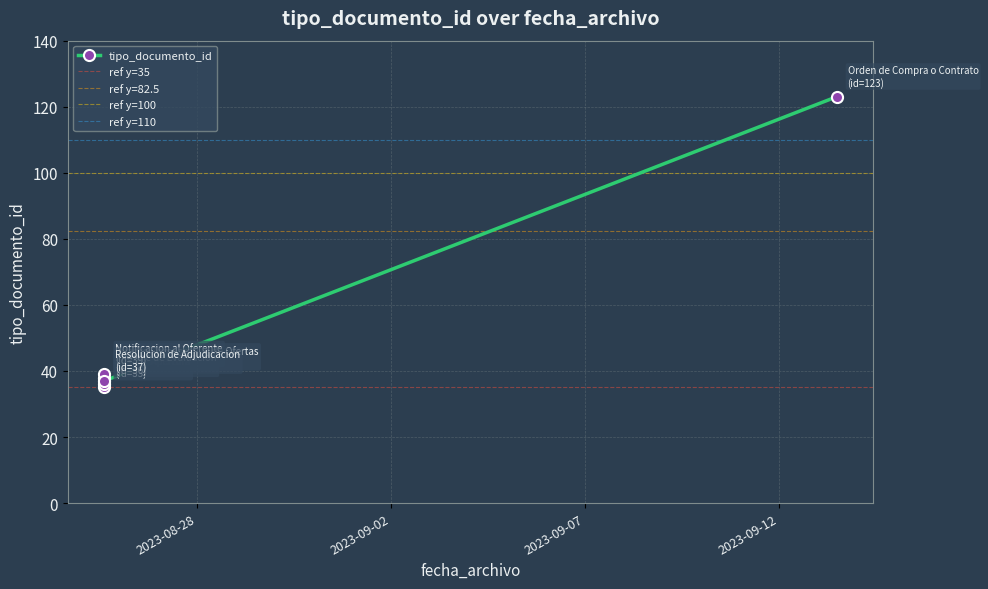

What is the change in value from 2023-08-25 14:35:02 to 2023-08-25 14:35:02?

-1